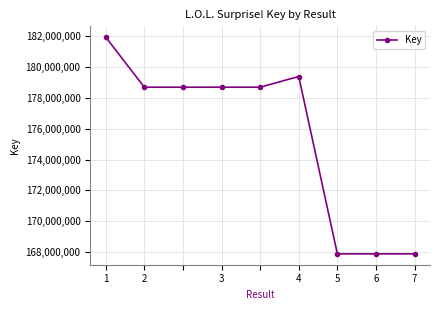

What is the smallest value displayed?

167879084